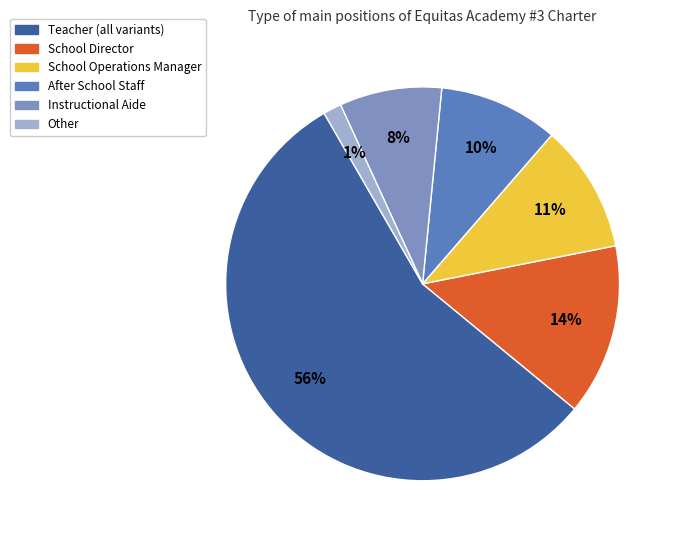

Does any single category account for the majority?

Yes